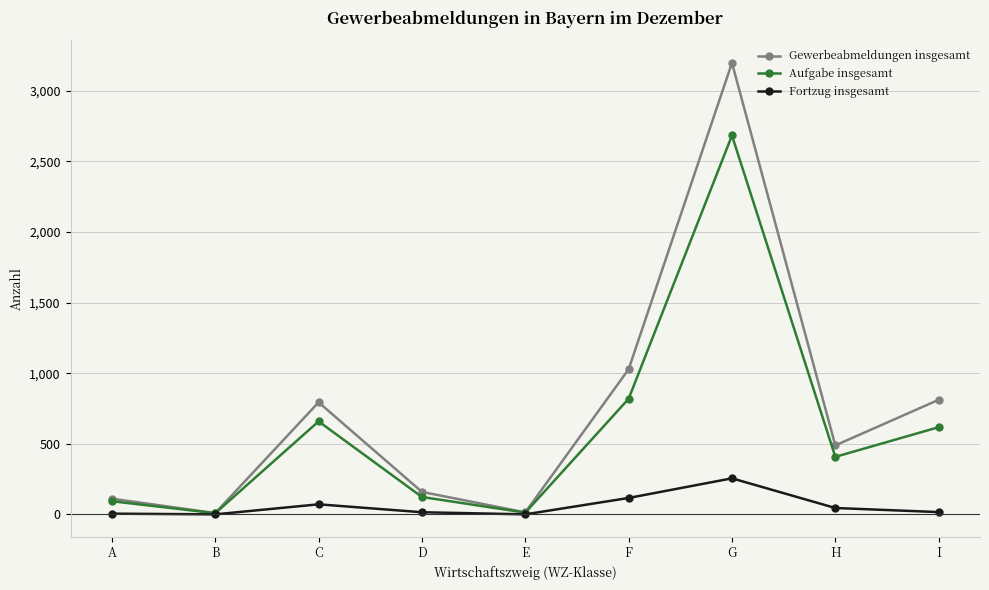

Is it true that Aufgabe insgesamt equals 989 at I?

False